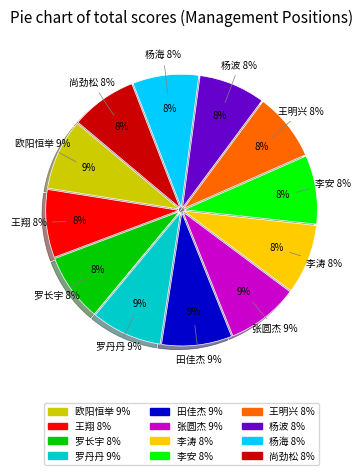

Is there any slice that represents more than half of the pie?

No